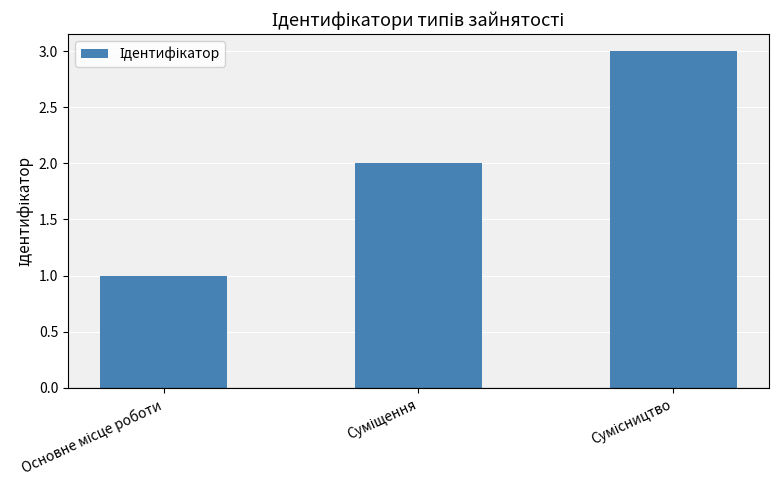

What is the maximum value shown in the chart?

3